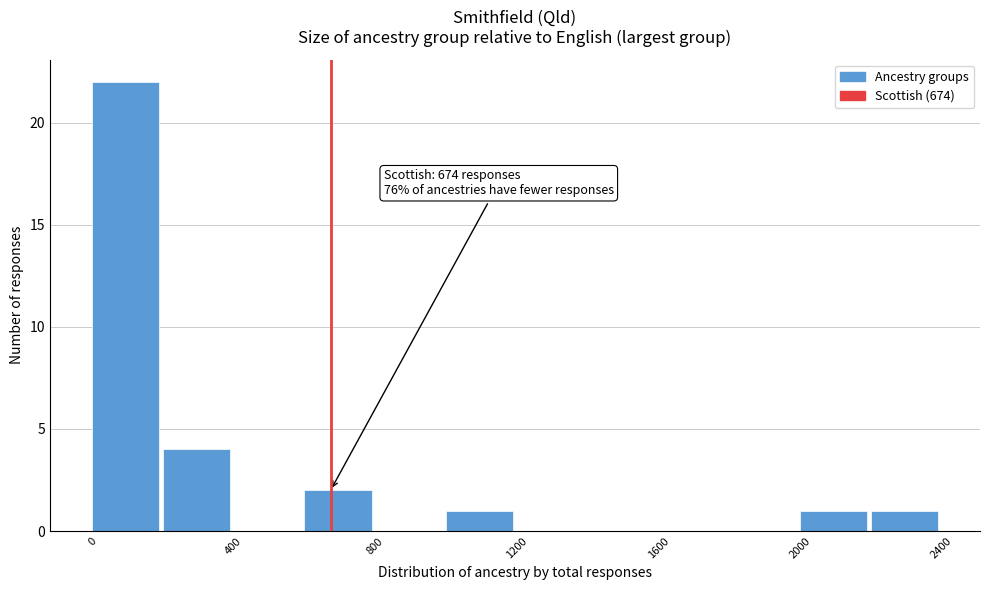

Which range on the x-axis has the tallest bar?

0 to 200